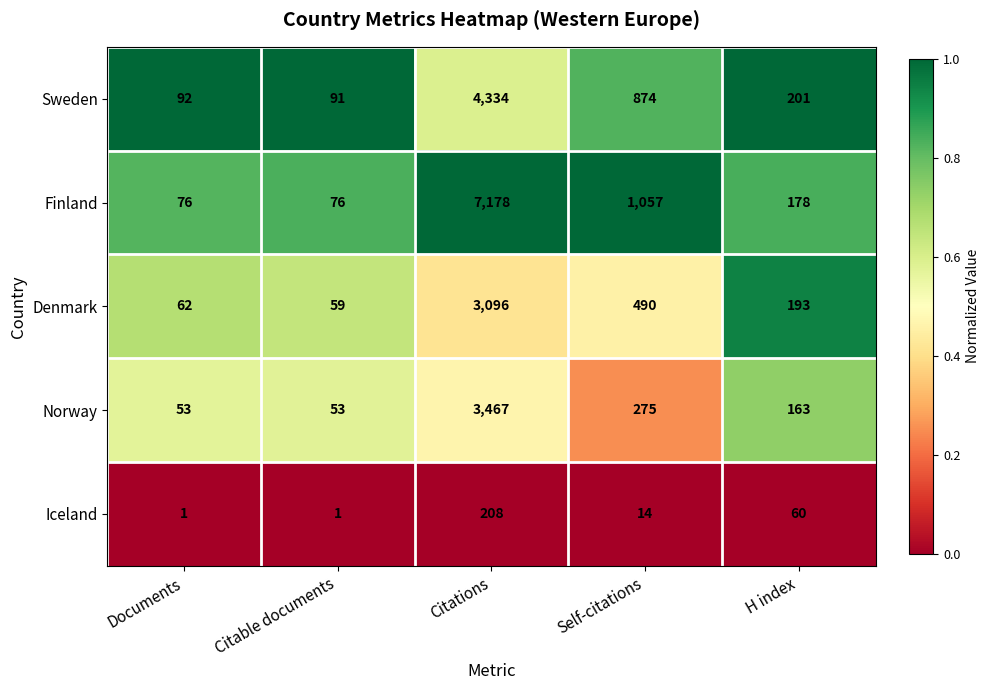

Reading left to right, what are all the values shown in this chart?

Sweden: Documents=92	Citable documents=91	Citations=4334	Self-citations=874	H index=201
Finland: Documents=76	Citable documents=76	Citations=7178	Self-citations=1057	H index=178
Denmark: Documents=62	Citable documents=59	Citations=3096	Self-citations=490	H index=193
Norway: Documents=53	Citable documents=53	Citations=3467	Self-citations=275	H index=163
Iceland: Documents=1	Citable documents=1	Citations=208	Self-citations=14	H index=60